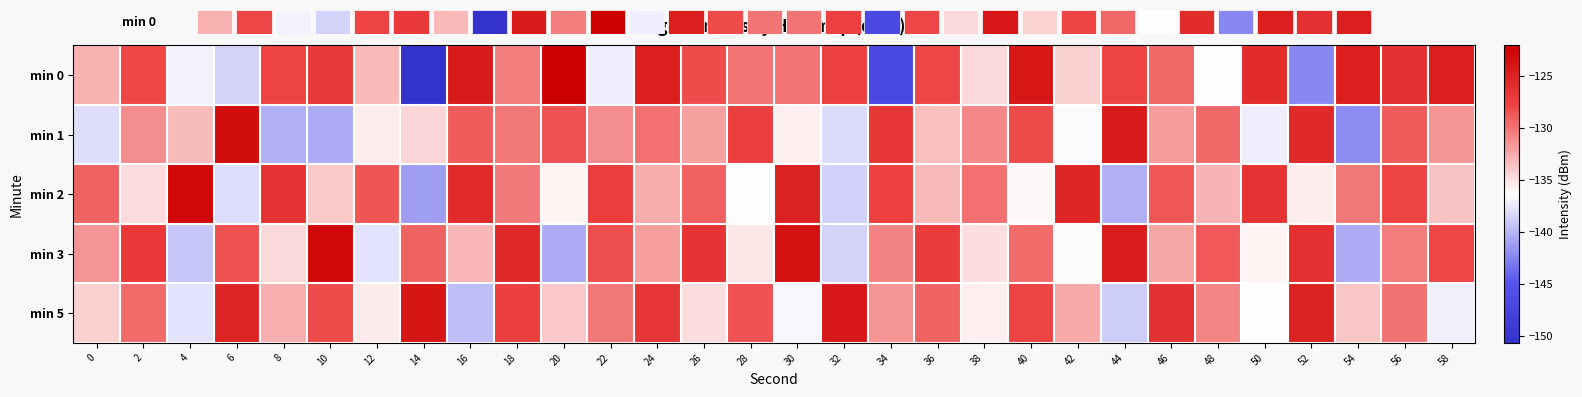

What is the difference between the maximum and minimum values in the min 3 series?

17.7